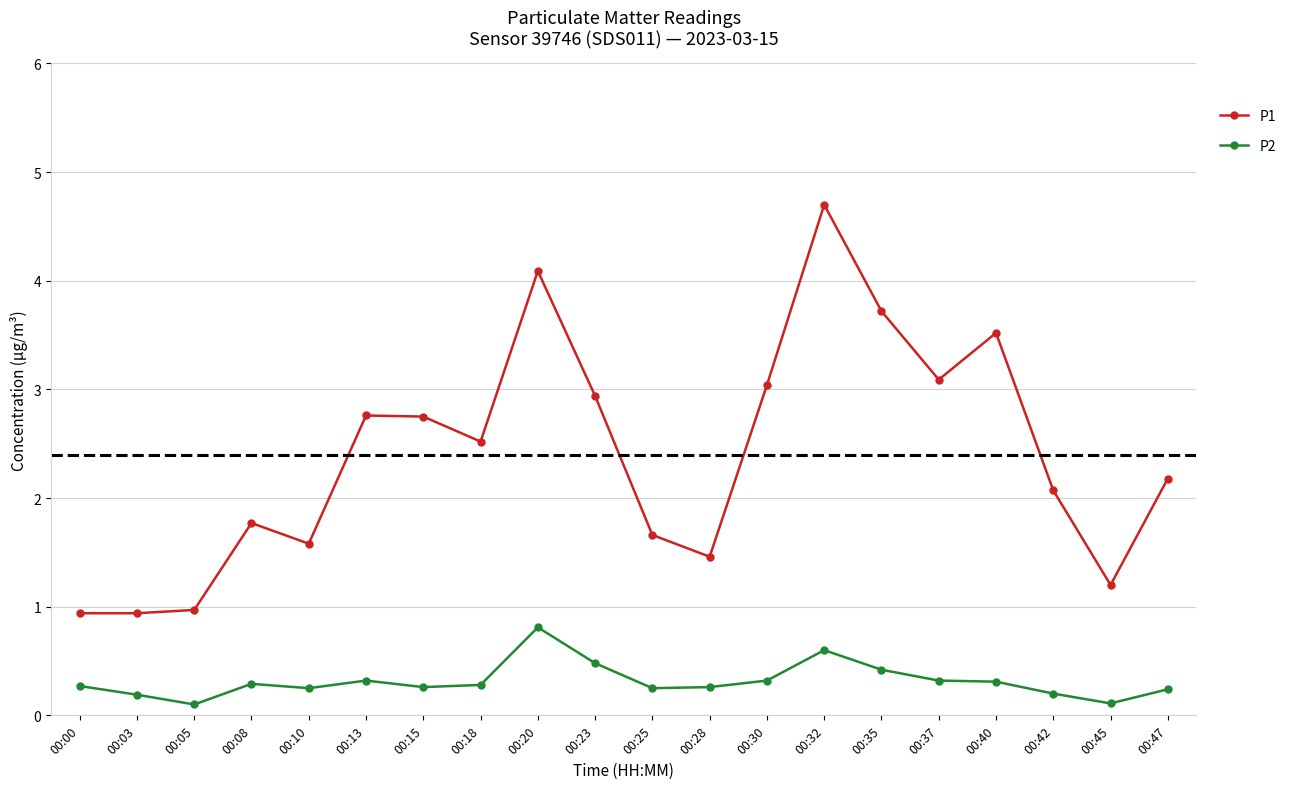

Is the value of P1 at 00:20 greater than the value of P2 at 00:40?

Yes